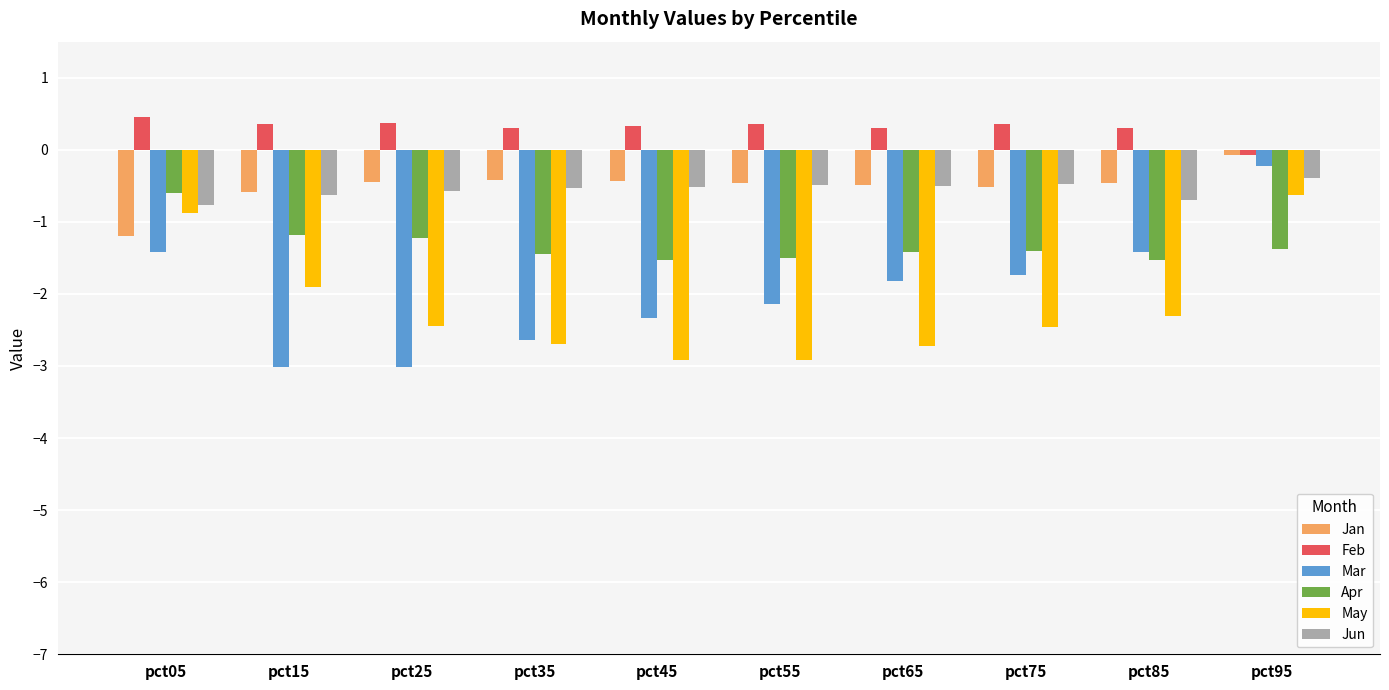

What is the difference between the maximum and minimum values in the Jun series?

0.4